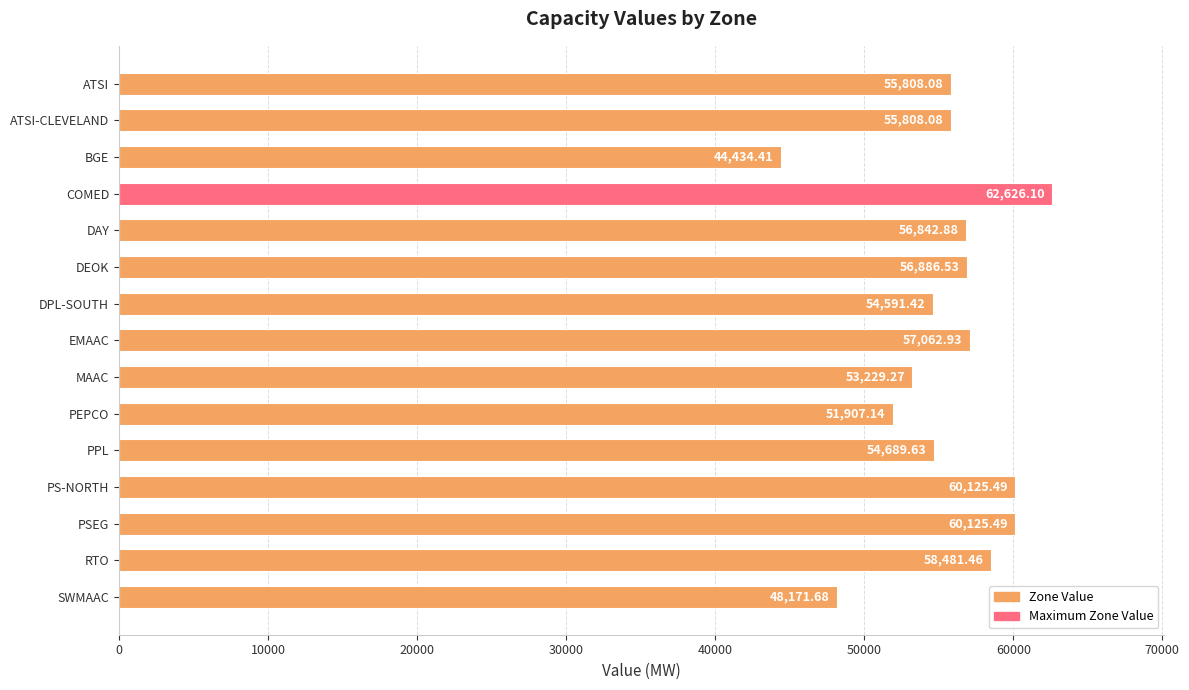

What is the difference between the maximum and minimum values?

18191.7